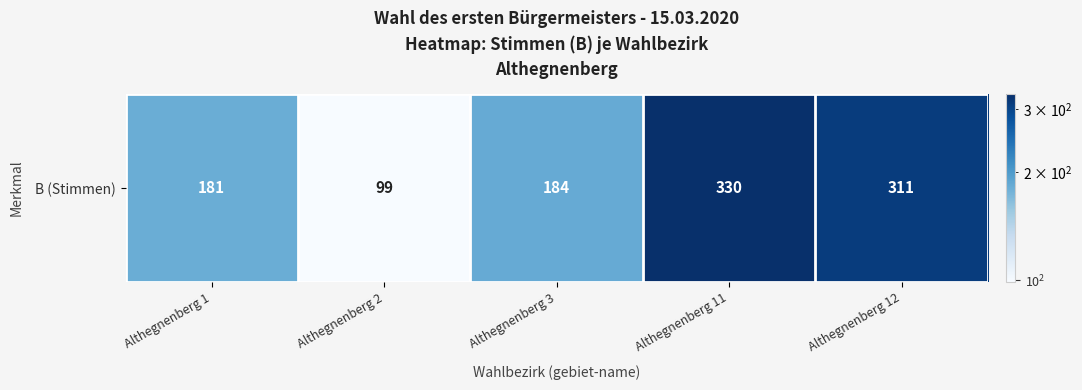

Reading left to right, extract all data points from this chart.

181	99	184	330	311